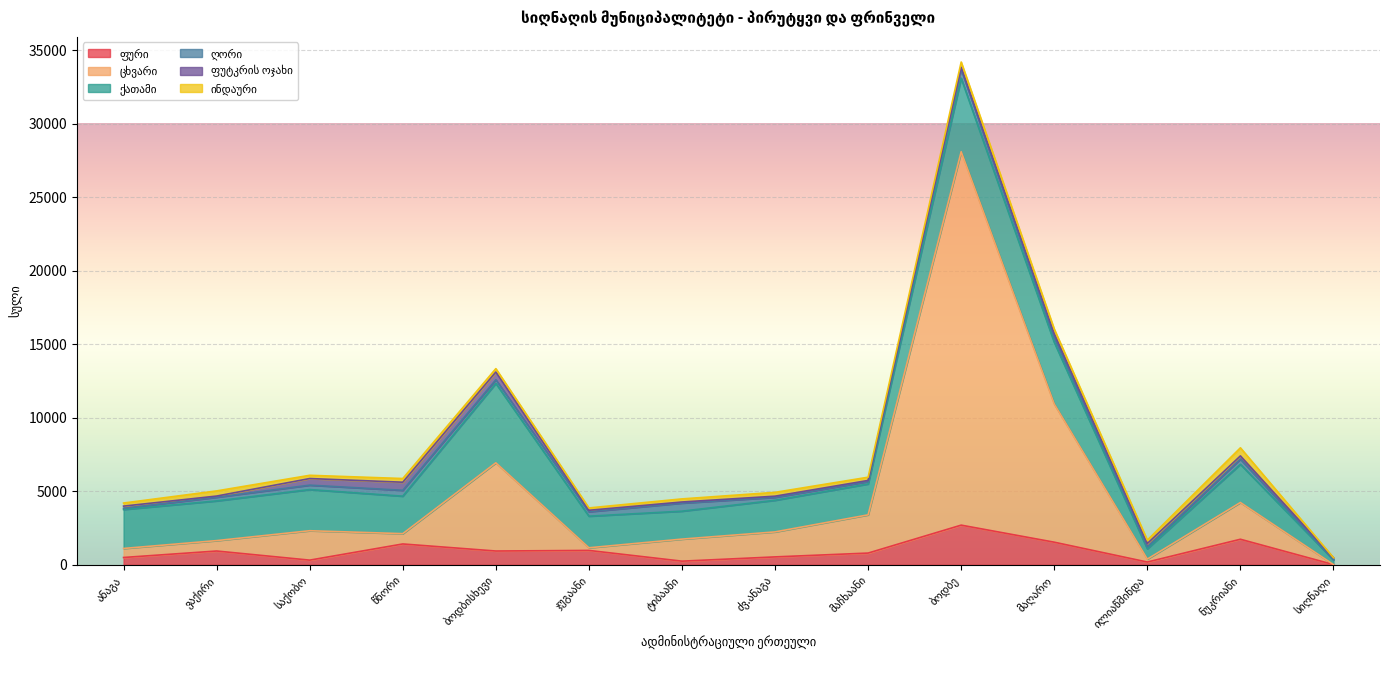

What is the label of the 14th point from the left?

სიღნაღი